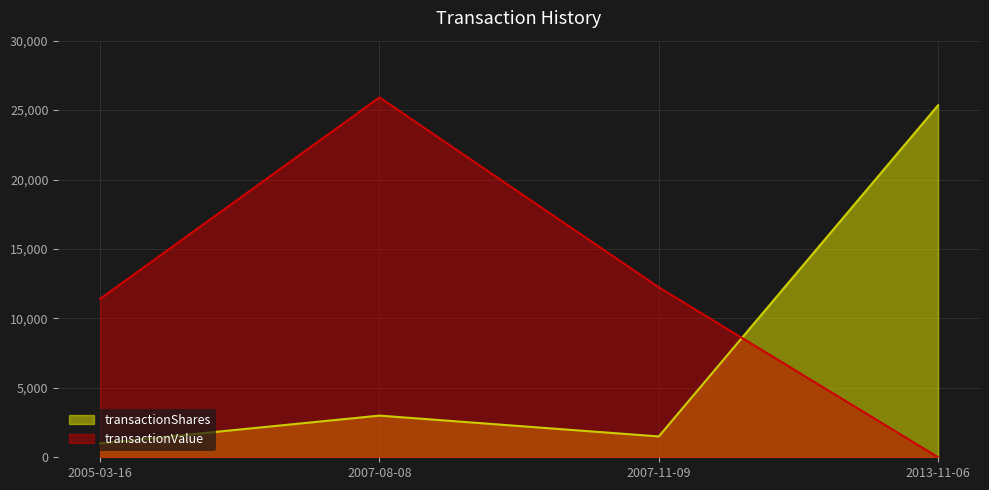

Reading left to right, transcribe all the data shown in this chart.

transactionShares: 2005-03-16=1000	2007-08-08=3000	2007-11-09=1500	2013-11-06=25350
transactionValue: 2005-03-16=11410	2007-08-08=25914	2007-11-09=12240	2013-11-06=0